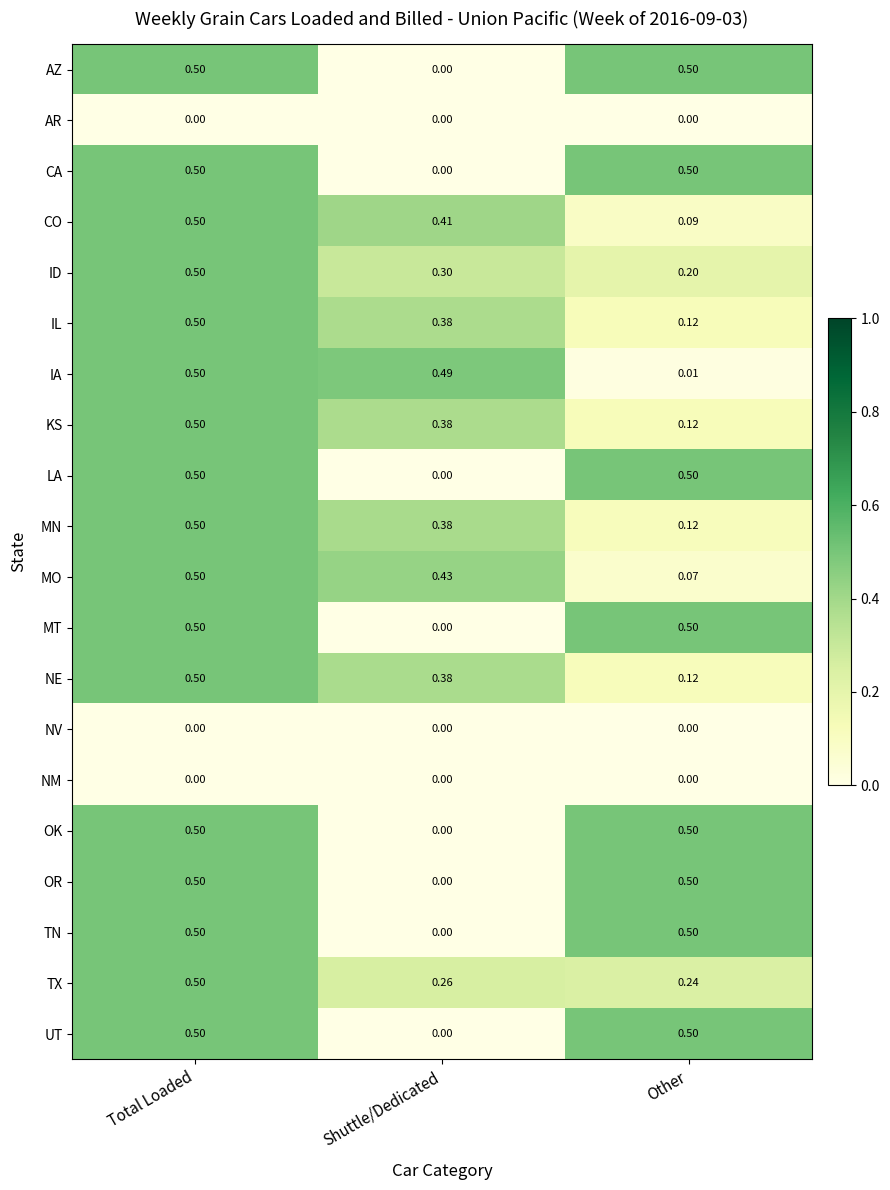

Which category has the lowest value in the AZ series?

Shuttle/Dedicated